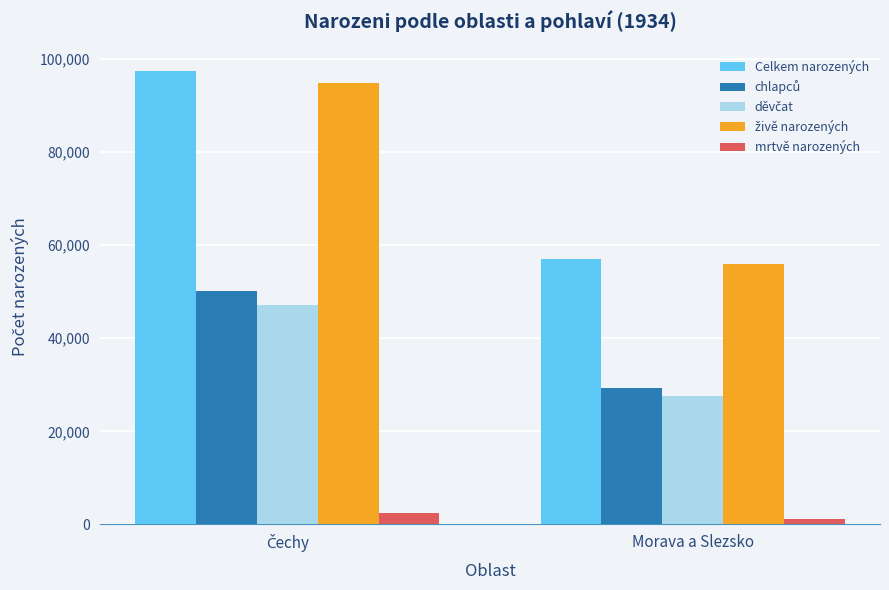

Which series has the largest range (max minus min)?

Celkem narozených